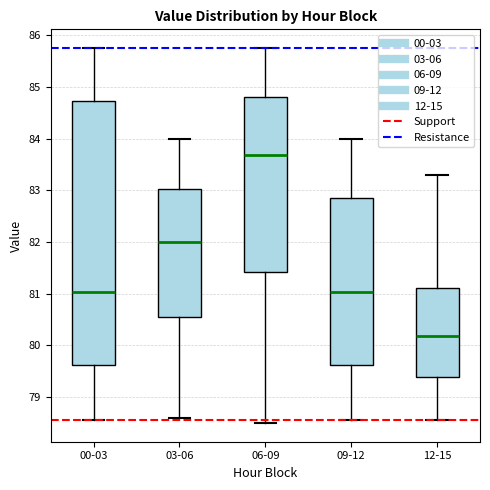

Where does the median line of the box for 09-12 sit on the y-axis? The values are not printed on the chart, so give them approximately, as read against the axis.

81.0